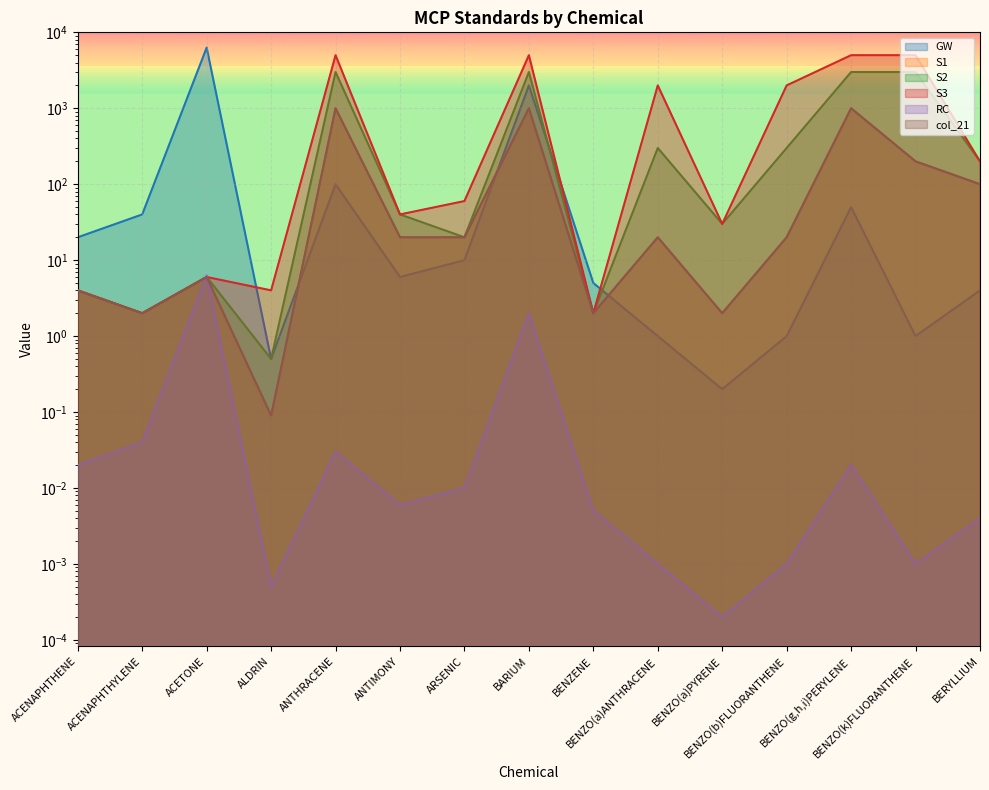

Does the chart display data point markers on the line(s)?

No